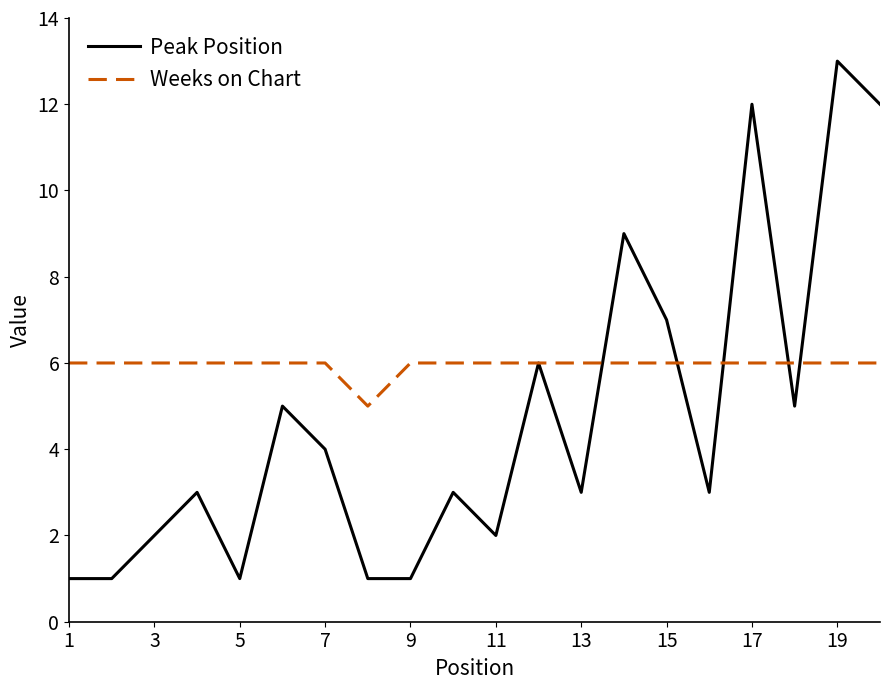

Does the chart have visible grid lines?

No